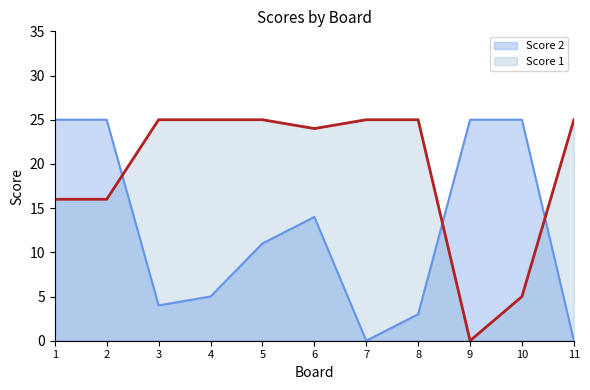

What is the difference between the maximum and minimum values in the Score 2 series?

25